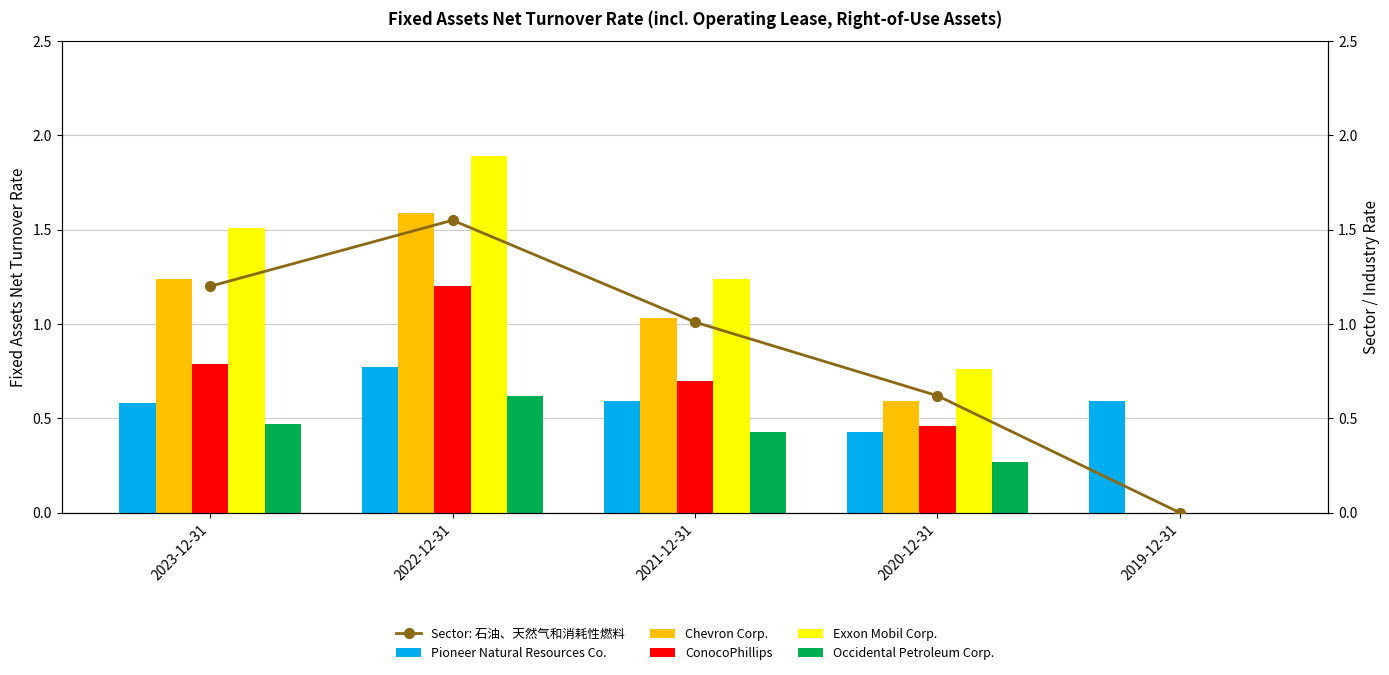

The Chevron Corp. series shows 2.1 at 2023-12-31. True or false?

False